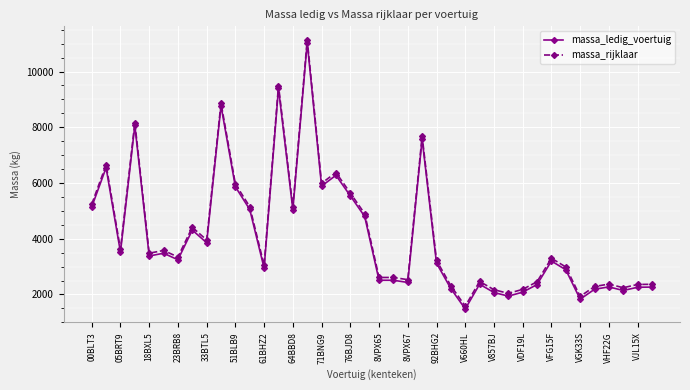

What is the minimum value for massa_rijklaar?

1580